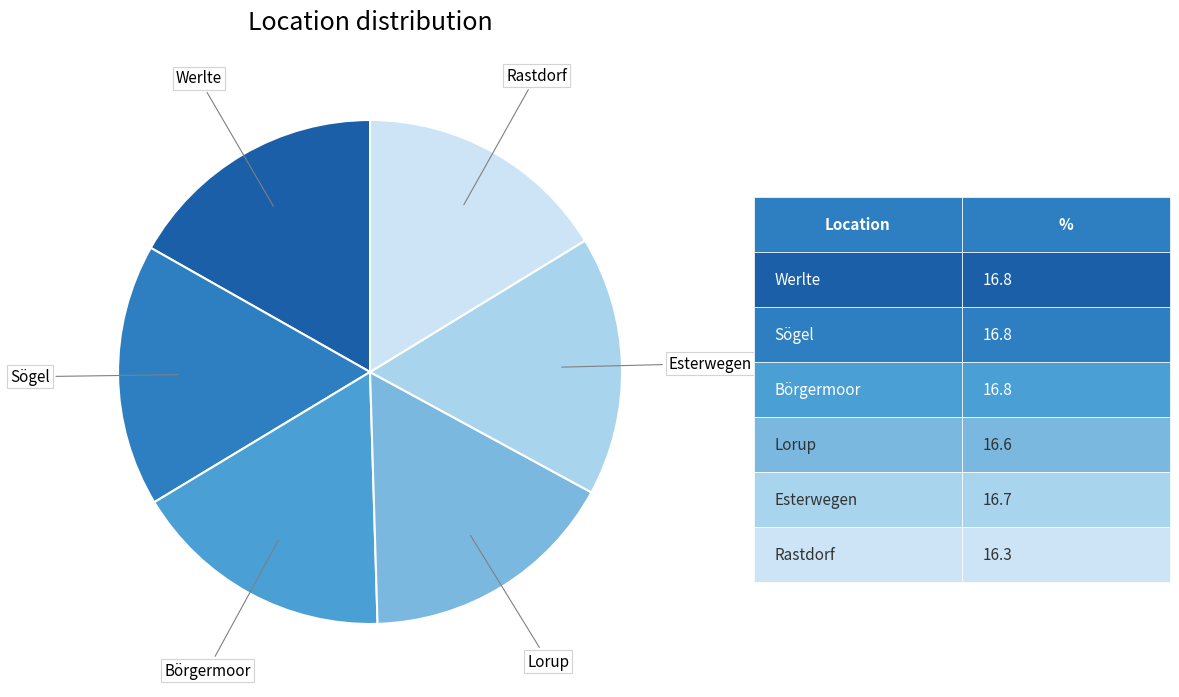

Is there a majority slice in this chart?

No